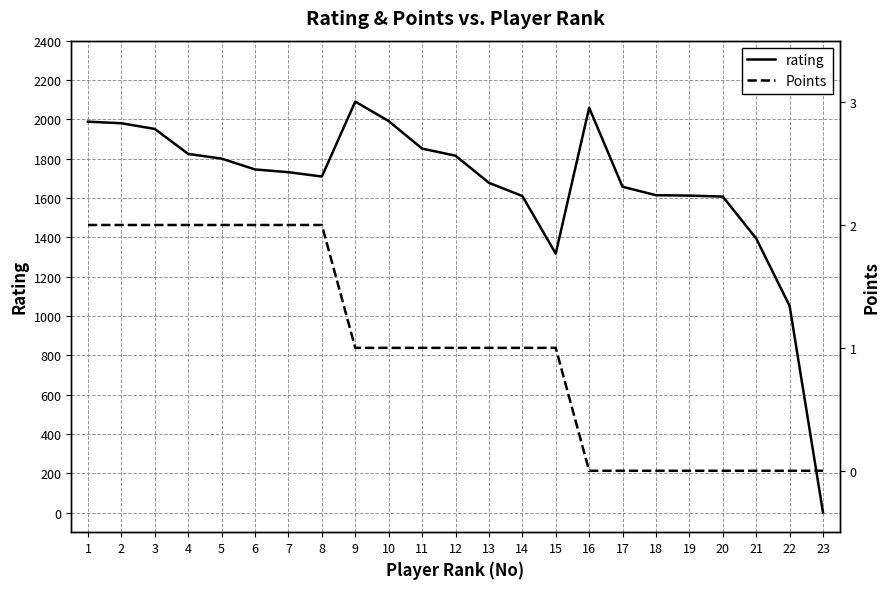

What is the value of the rating point at the 10th from the left?

1991